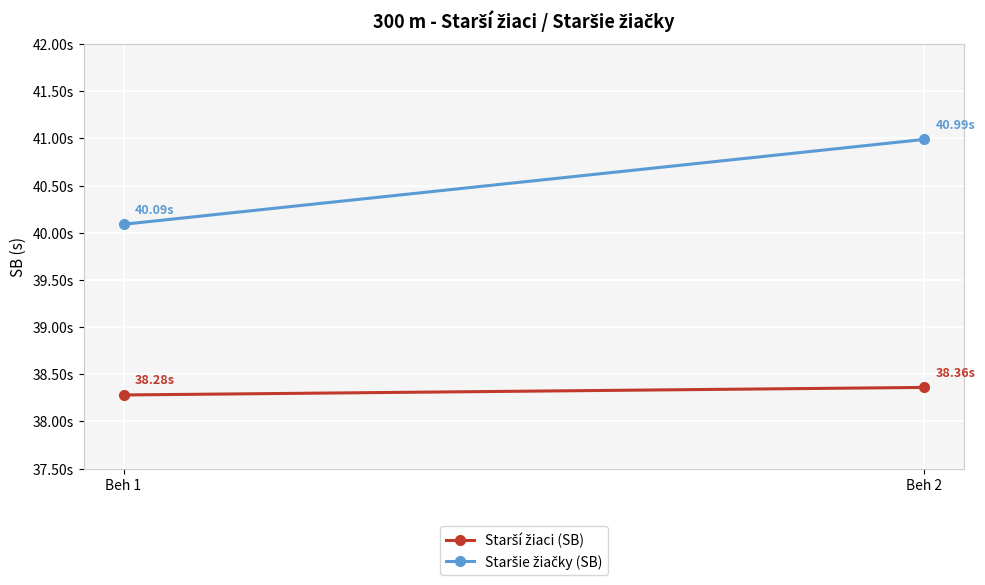

What is the difference between the Starší žiaci (SB) values at Beh 2 and Beh 1?

0.1